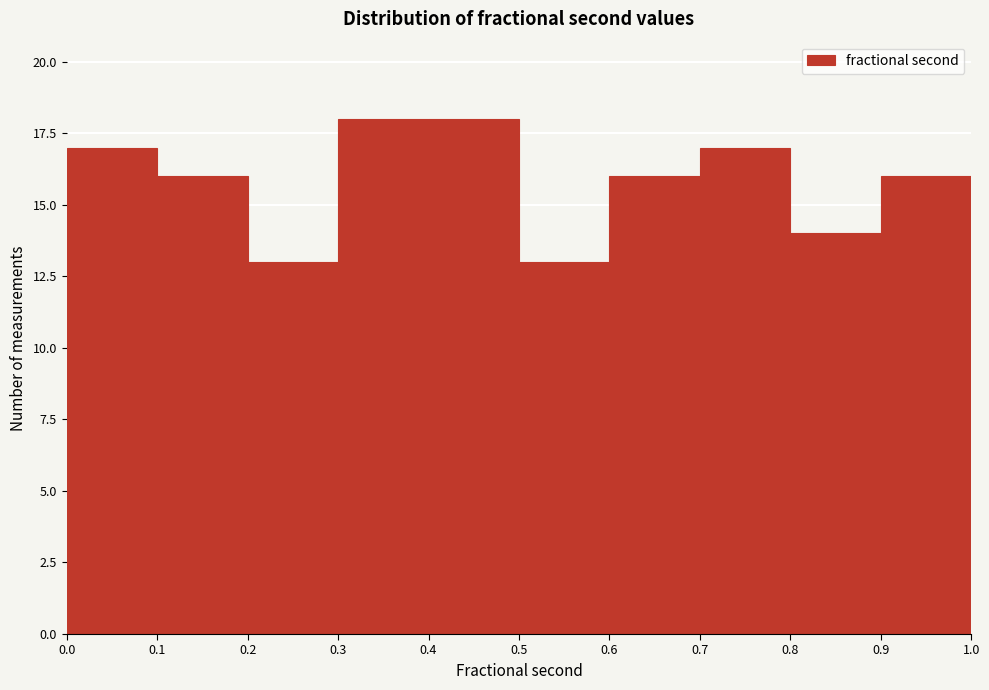

What is the height of the bar covering 0.1 to 0.2 on the x-axis? The values are not printed on the chart, so give them approximately, as read against the axis.

16